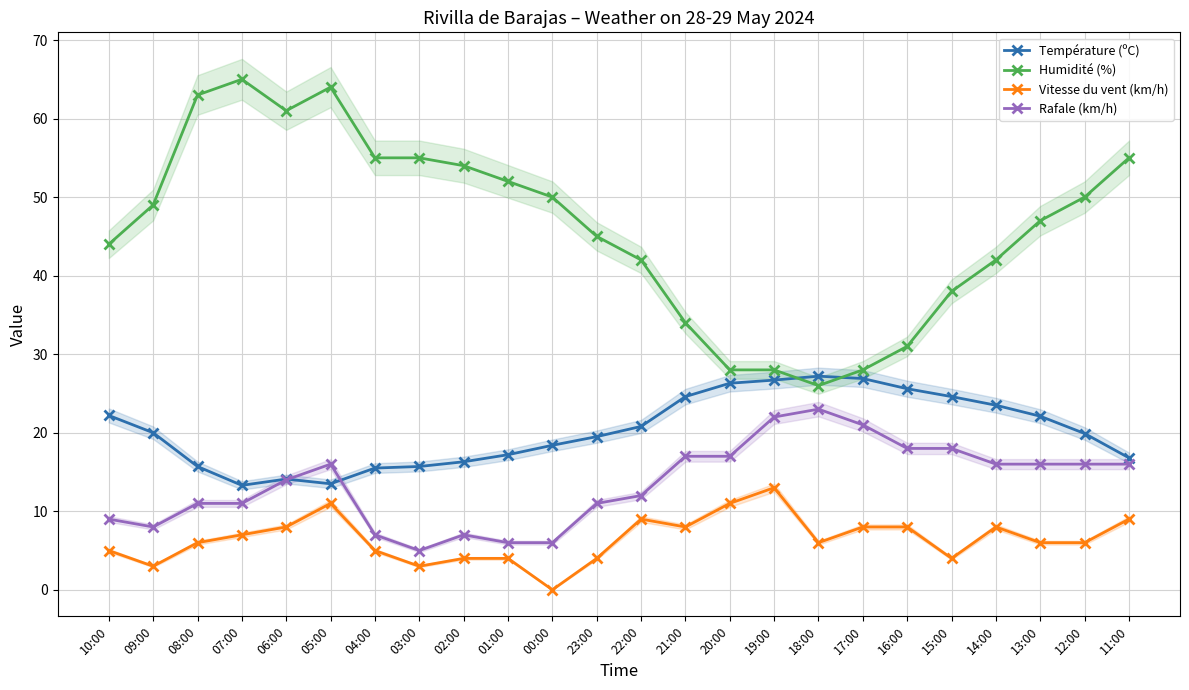

What is the average value of the Vitesse du vent (km/h) series?

6.5